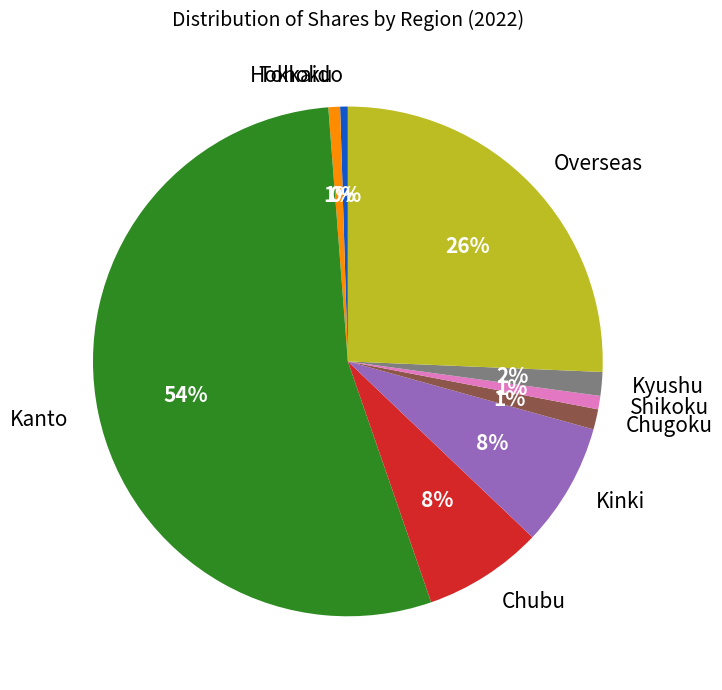

Which category has the biggest portion of the pie?

Kanto